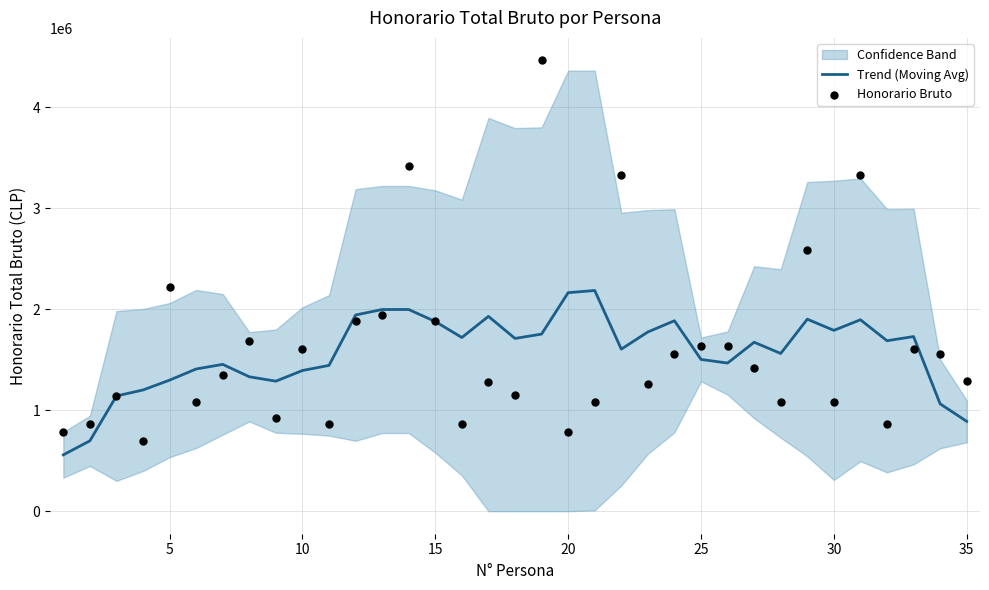

At how many categories does at least one series exceed 1227932?

31